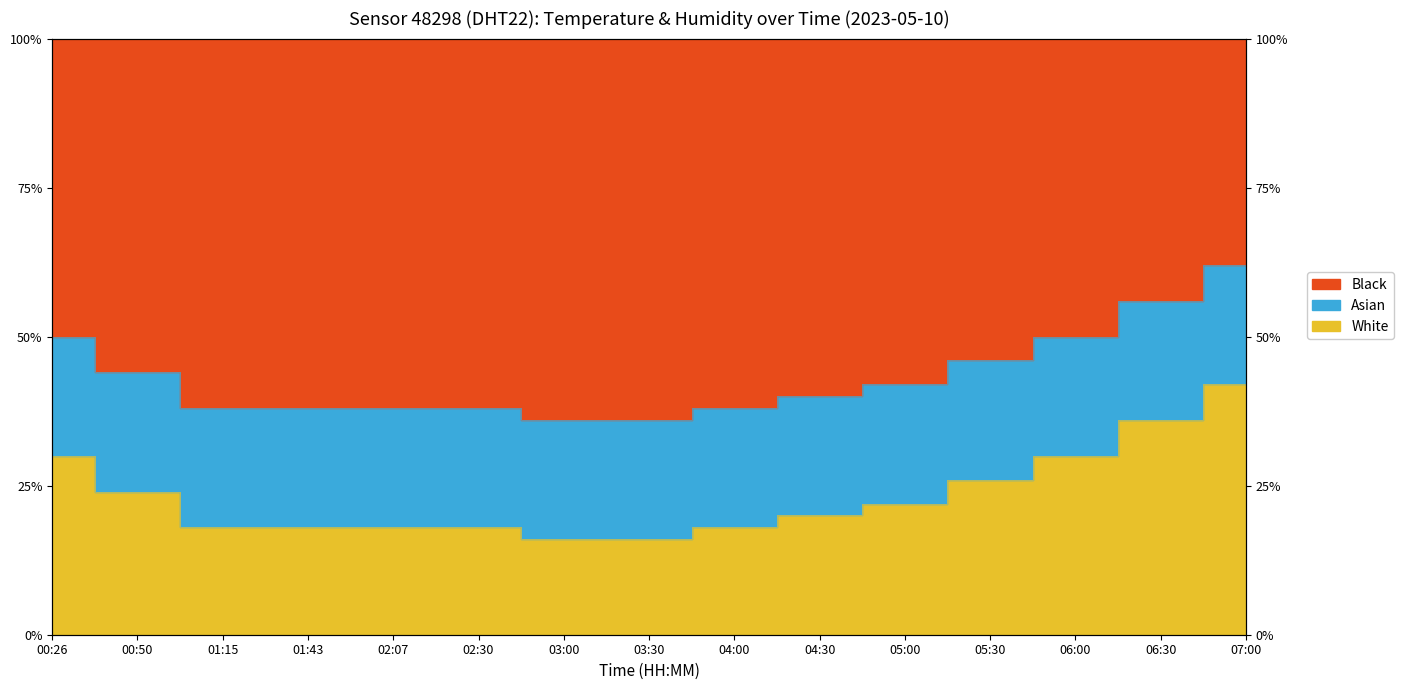

Where does the data first go above 20?

00:26